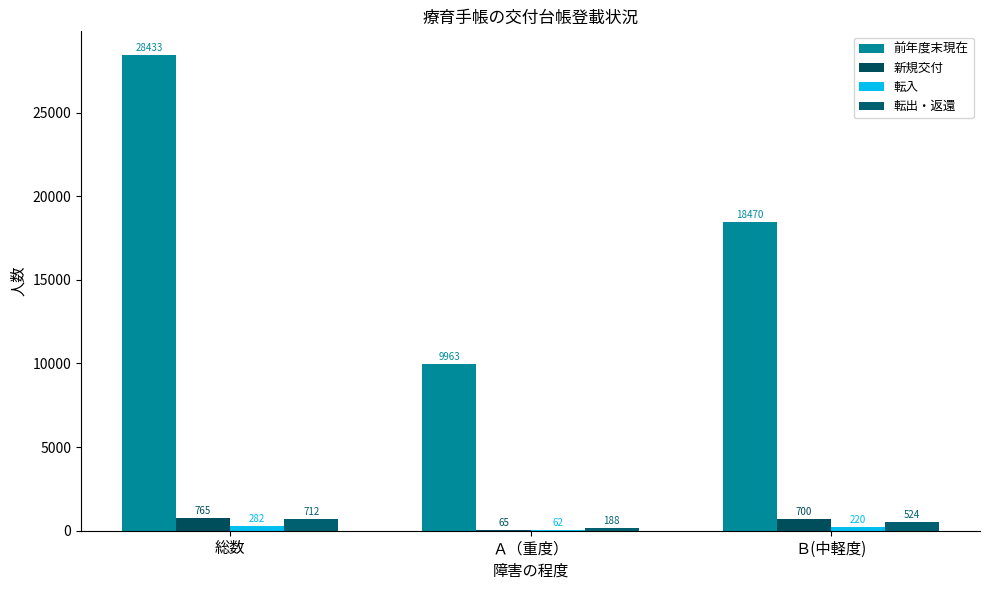

What is the difference between the 転入 values at 総数 and Ｂ(中軽度)?

62